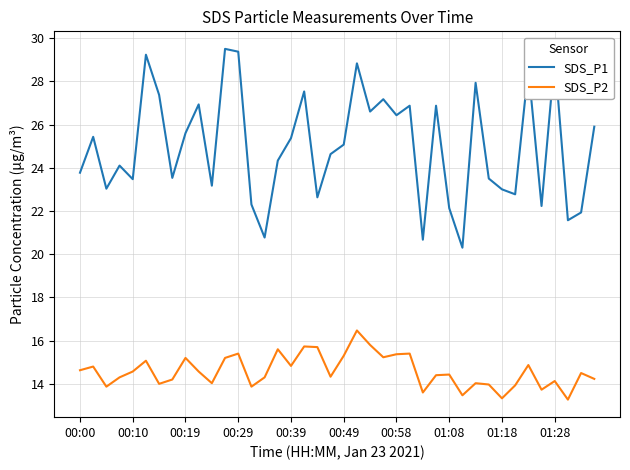

How many lines are shown in the chart?

2